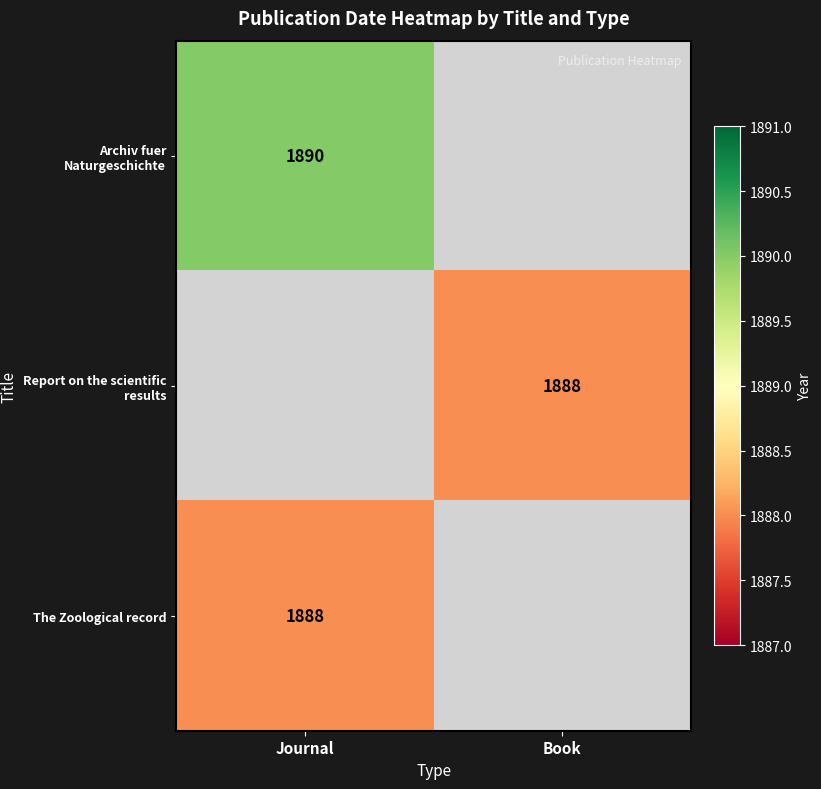

The value of Archiv fuer Naturgeschichte at Journal is 1890. True or false?

True